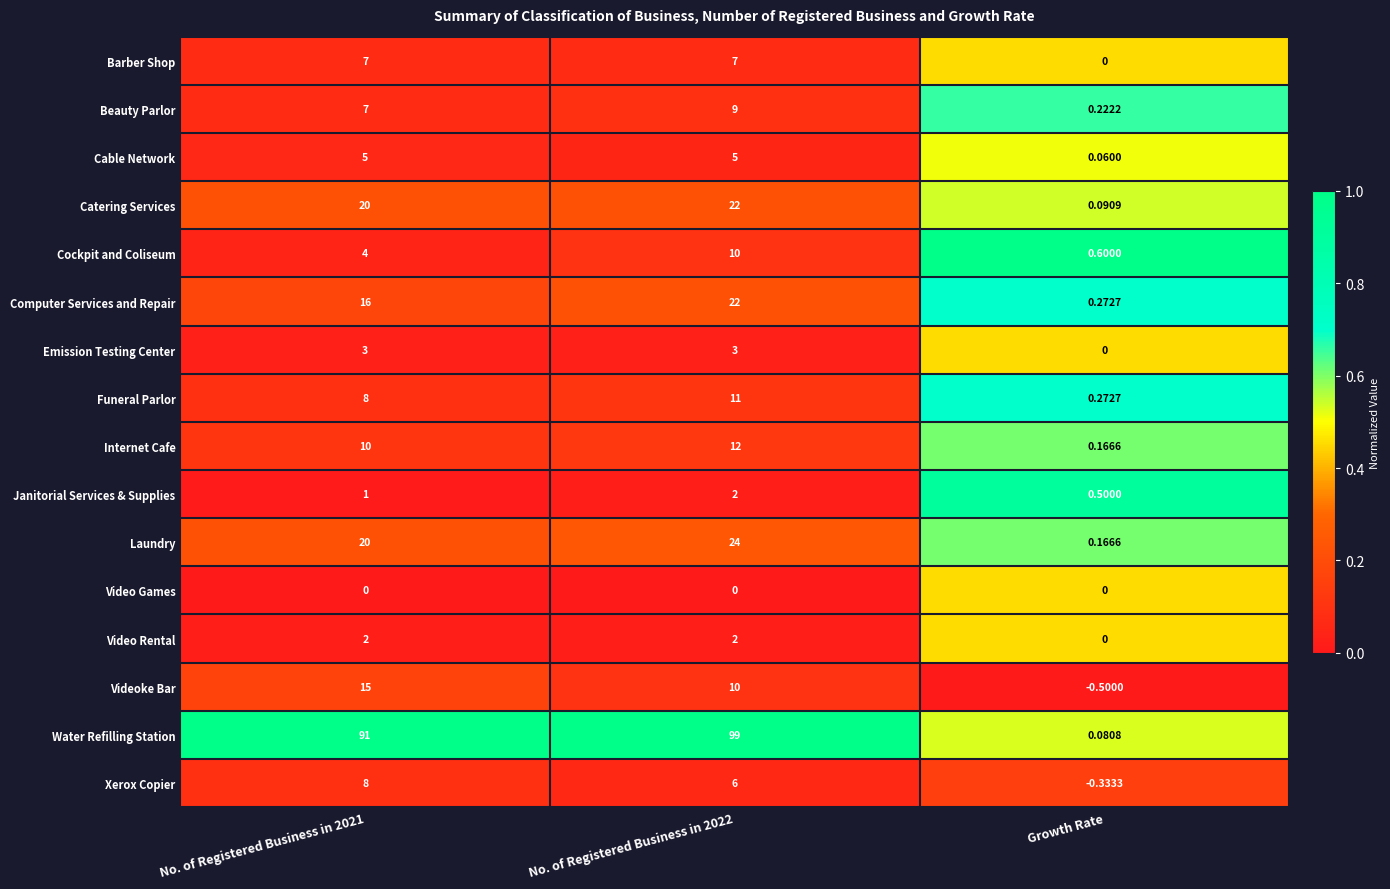

Which series has the largest total across all categories?

Water Refilling Station